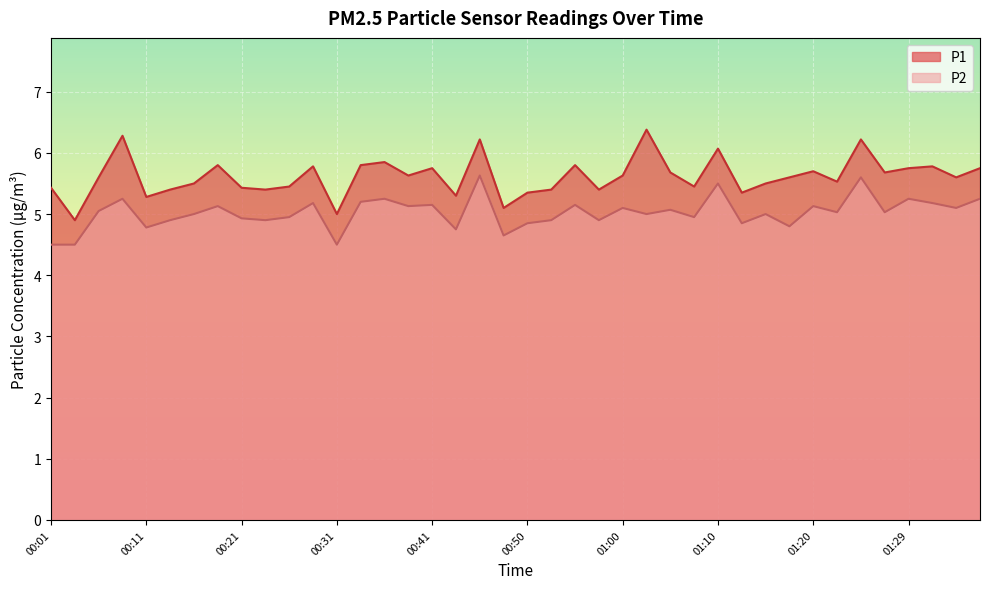

Between 00:31 and 01:25, which series saw the biggest shift?

P1